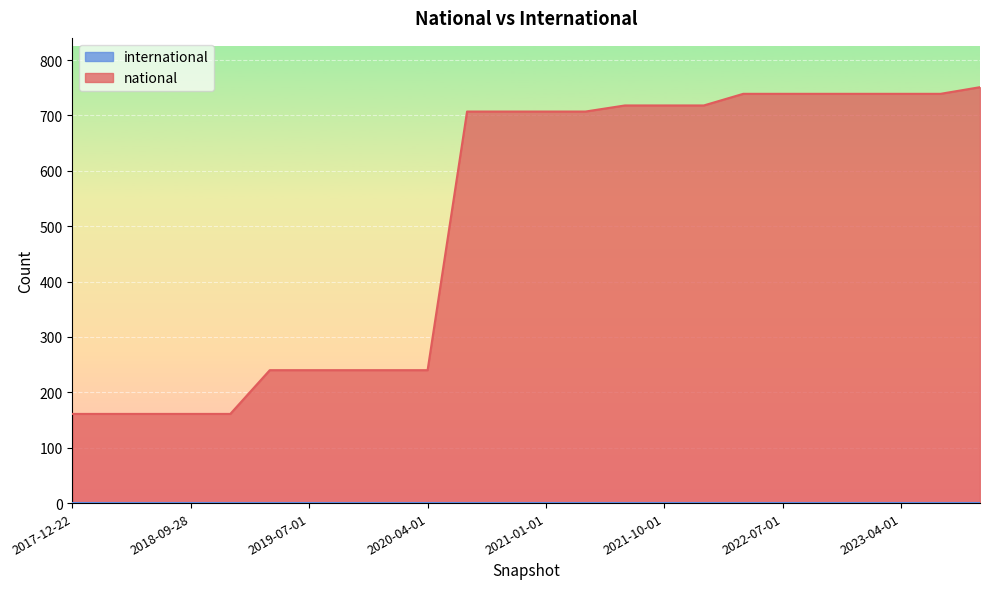

Is it true that the value at 2020-01-01 is 84?

False